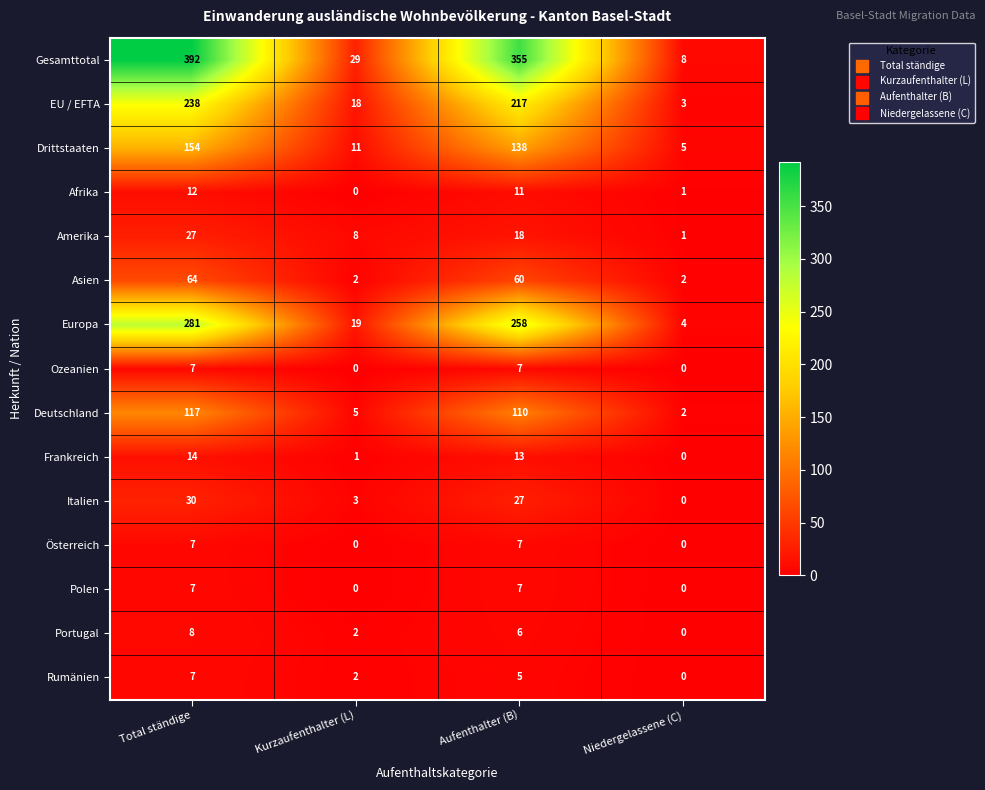

Which series changed the most between Aufenthalter (B) and Niedergelassene (C)?

Gesamttotal